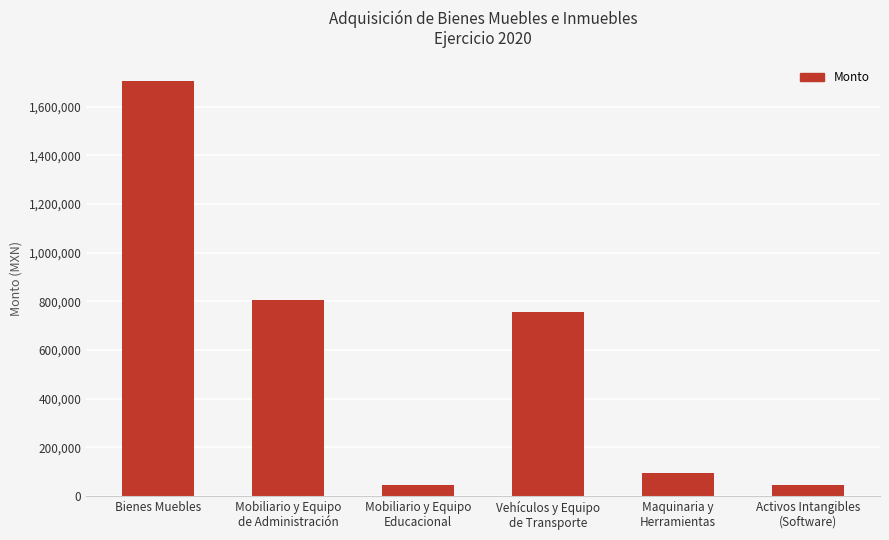

What is the sum of all values?

3455513.4